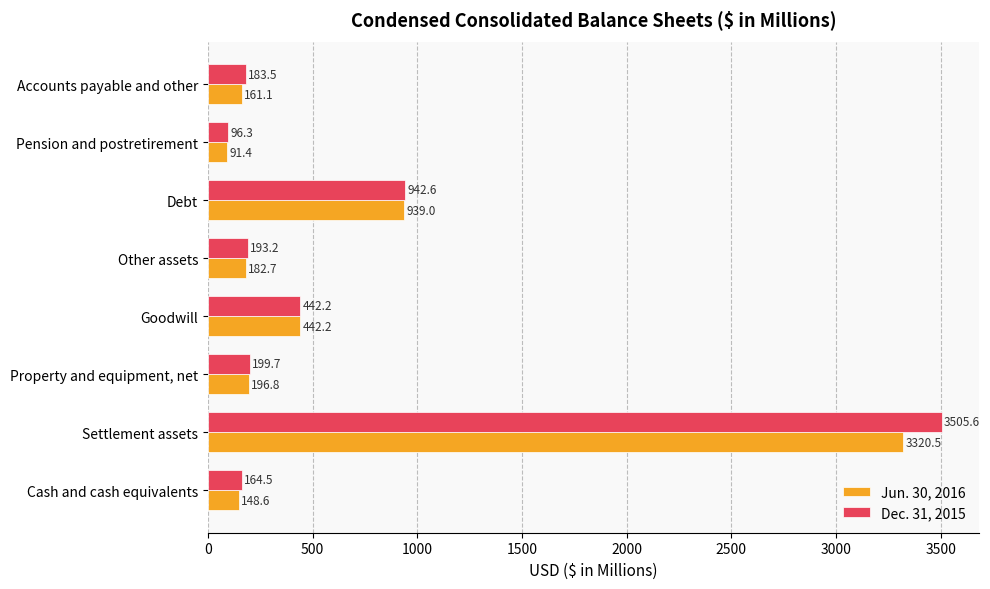

What are all the series names shown in the legend?

Jun. 30, 2016, Dec. 31, 2015